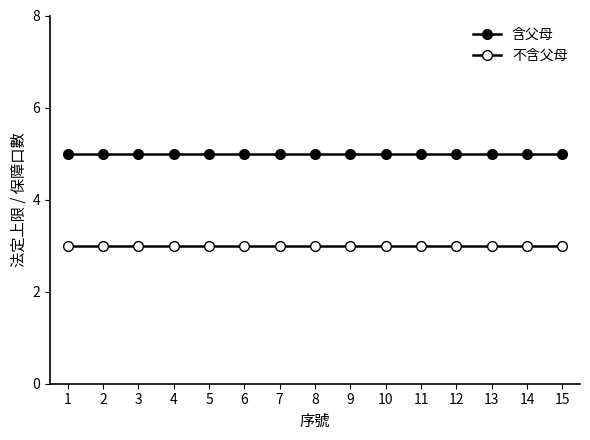

The 不含父母 series shows 4 at 3. True or false?

False